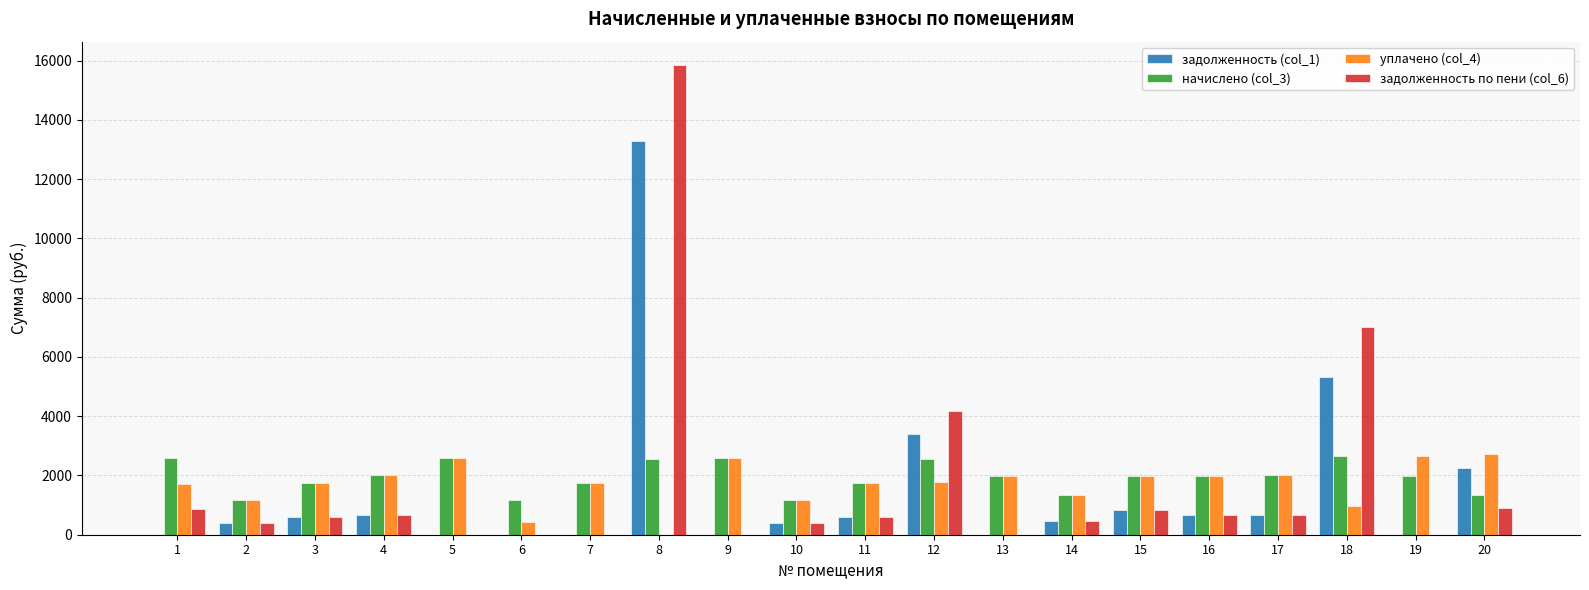

How many values in the уплачено (col_4) series exceed 1763?

10